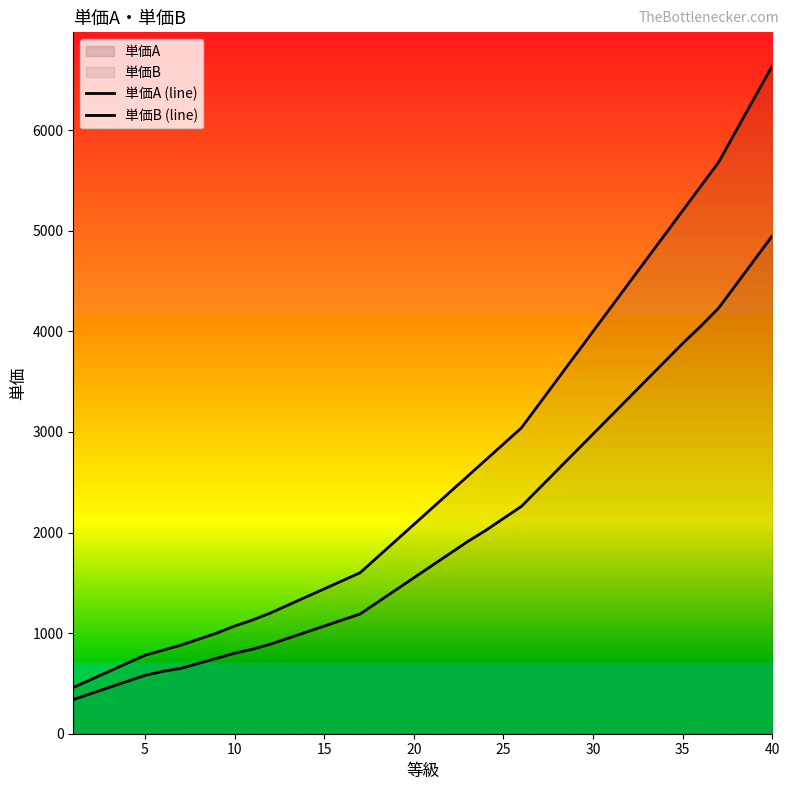

What is the lowest value of the 単価A series?

340